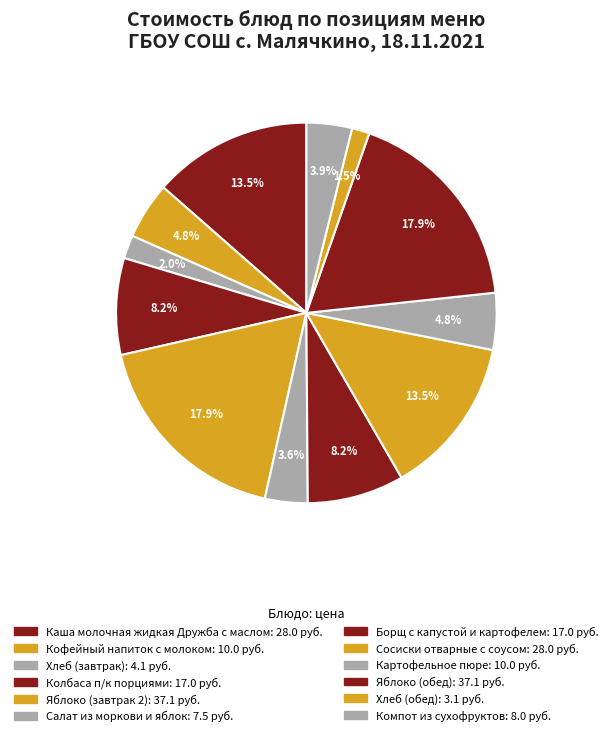

Does Салат из моркови и яблок represent more than half of the total?

No